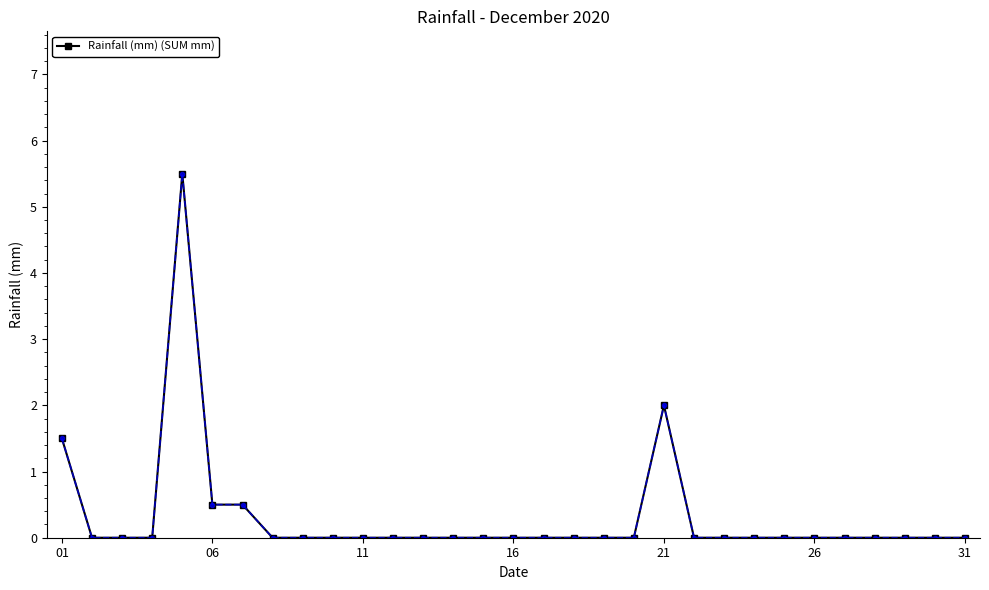

What is the greatest value displayed?

5.5